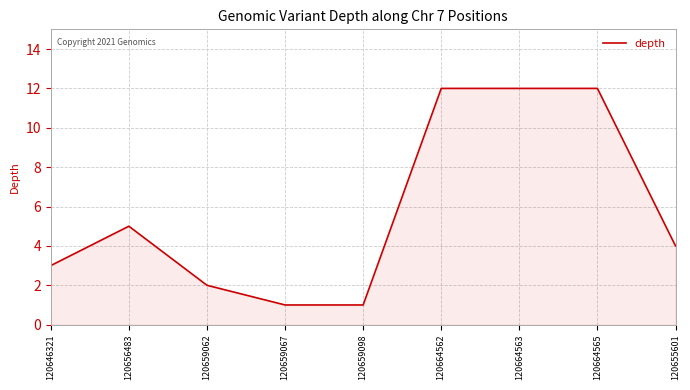

What is the difference between the second highest and minimum values?

11